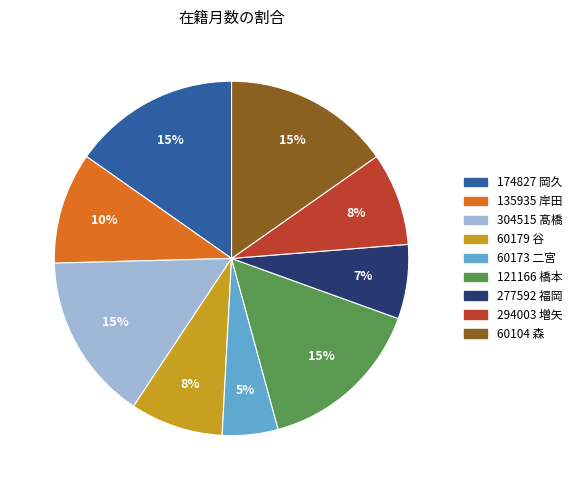

Combined, do 60179 谷 and 60104 森 account for over 50%?

No